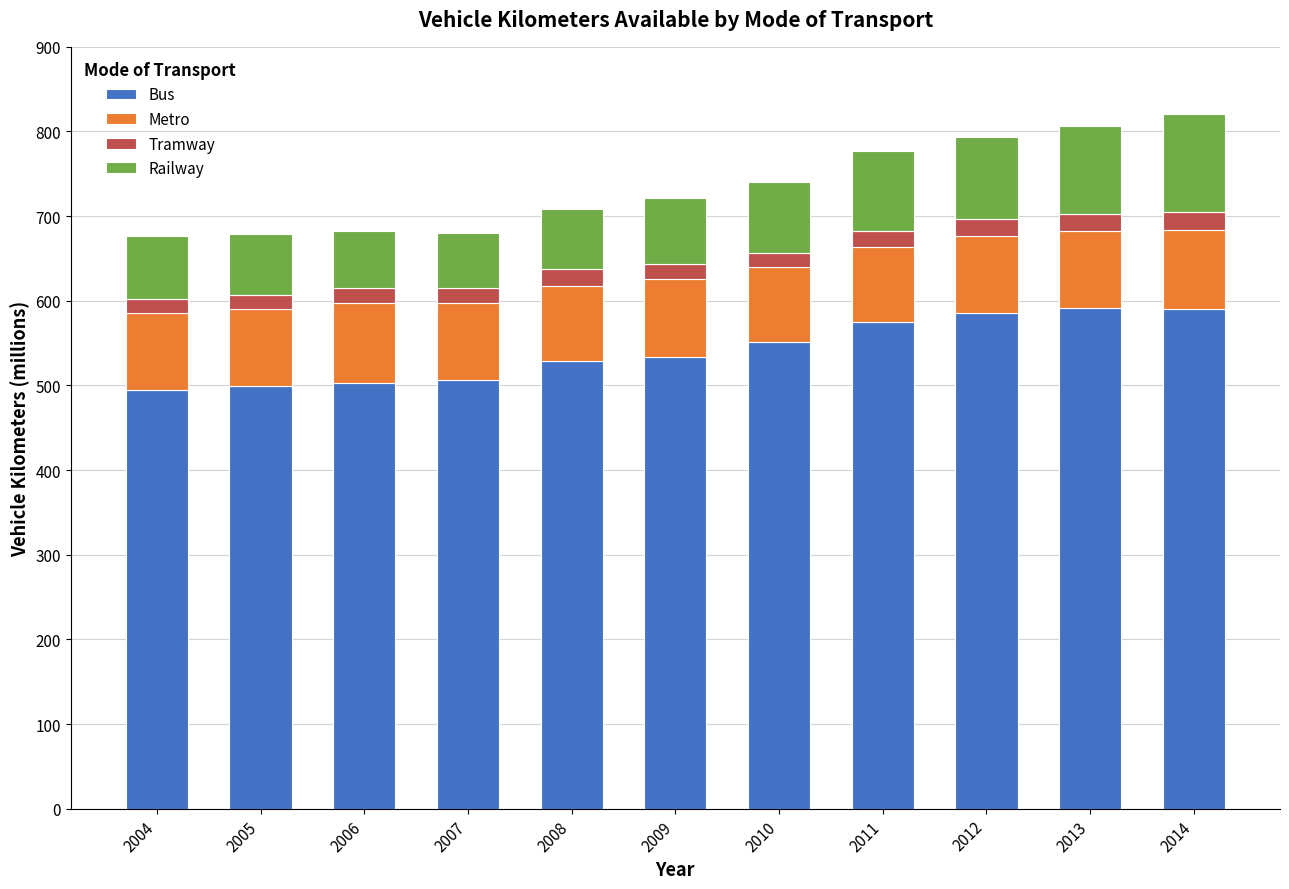

Is it true that Bus equals 495 at 2004?

True